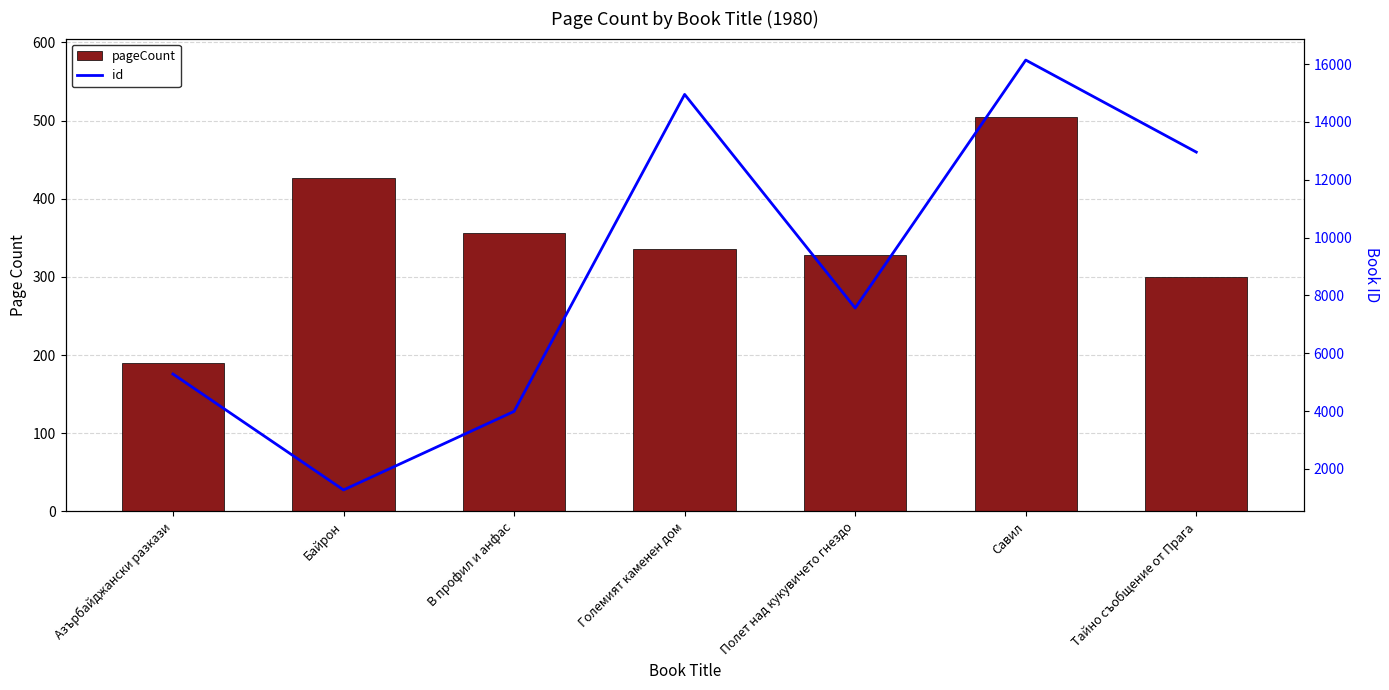

What are all the series names shown in the legend?

pageCount, id